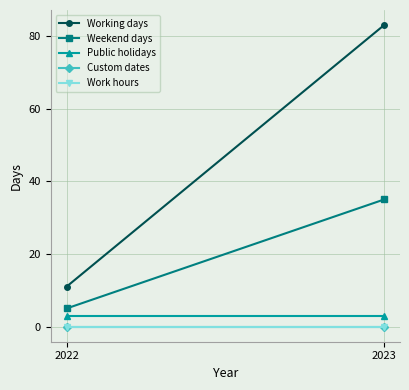

The Weekend days series shows 35 at 2023. True or false?

True